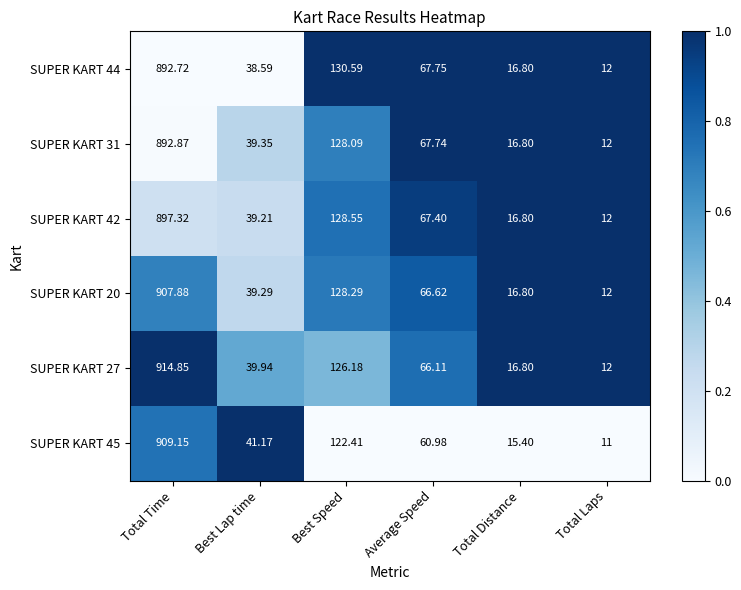

At which category is the sum across all series the highest?

Total Time